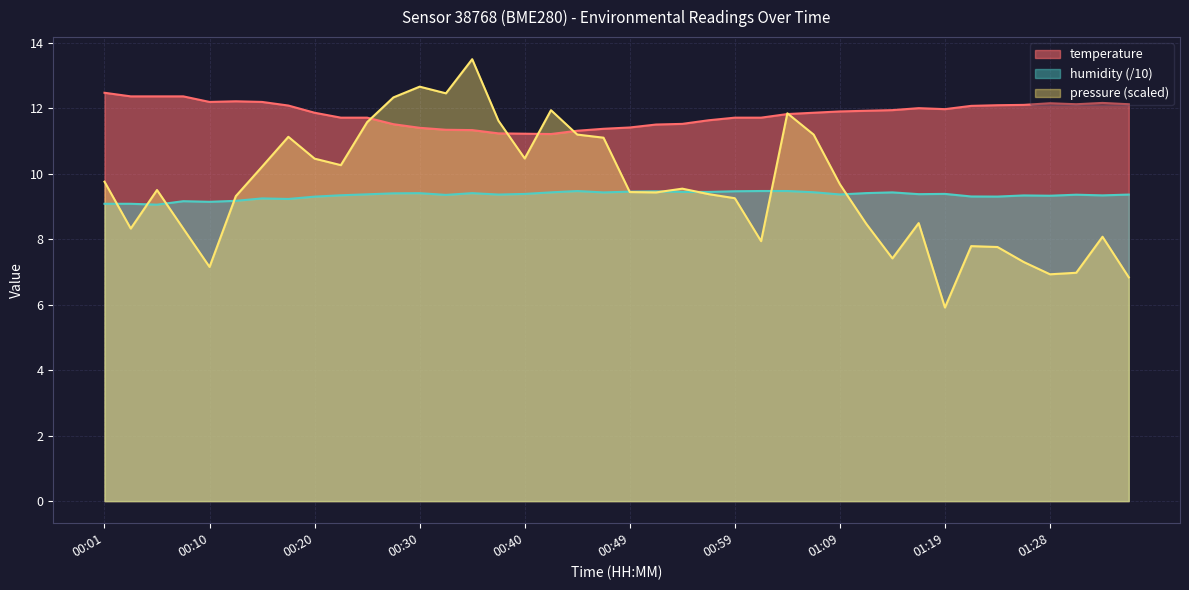

True or false: humidity has more than 1 points higher than both neighbors.

True